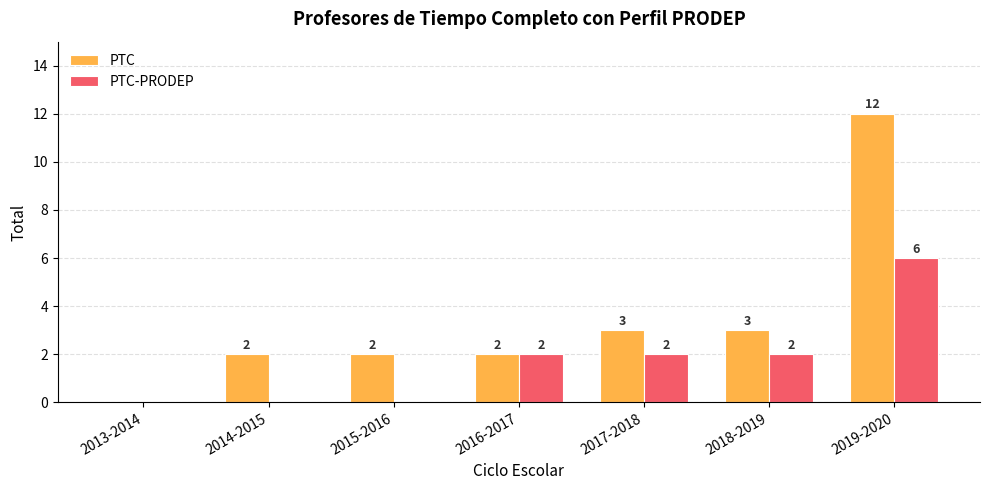

What is the maximum value shown in the chart?

12